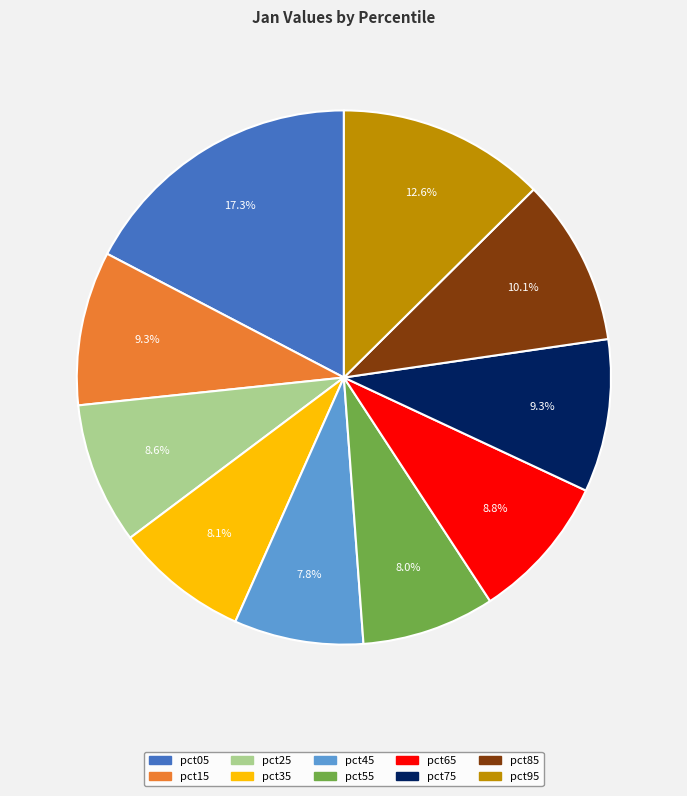

Which category has the biggest portion of the pie?

pct05